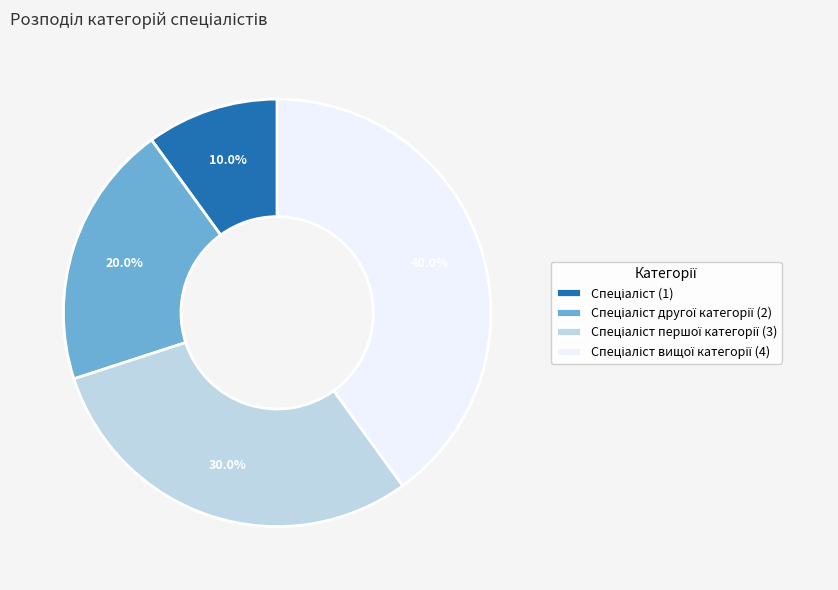

Is there any slice that represents more than half of the pie?

No